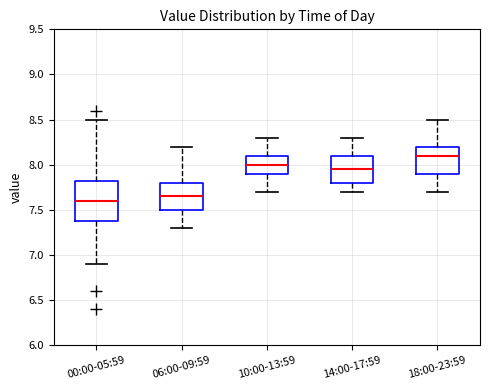

Reading left to right, transcribe this box plot: for each box, give where its median line is, the range the box spans, and where its two whiskers end, as read against the y-axis. The values are not printed on the chart, so give them approximately, as read against the axis.

00:00-05:59: median 7.60, box 7.40 to 7.85, whiskers 6.90 to 8.50
06:00-09:59: median 7.65, box 7.50 to 7.80, whiskers 7.30 to 8.20
10:00-13:59: median 8.00, box 7.90 to 8.10, whiskers 7.70 to 8.30
14:00-17:59: median 7.95, box 7.80 to 8.10, whiskers 7.70 to 8.30
18:00-23:59: median 8.10, box 7.90 to 8.20, whiskers 7.70 to 8.50